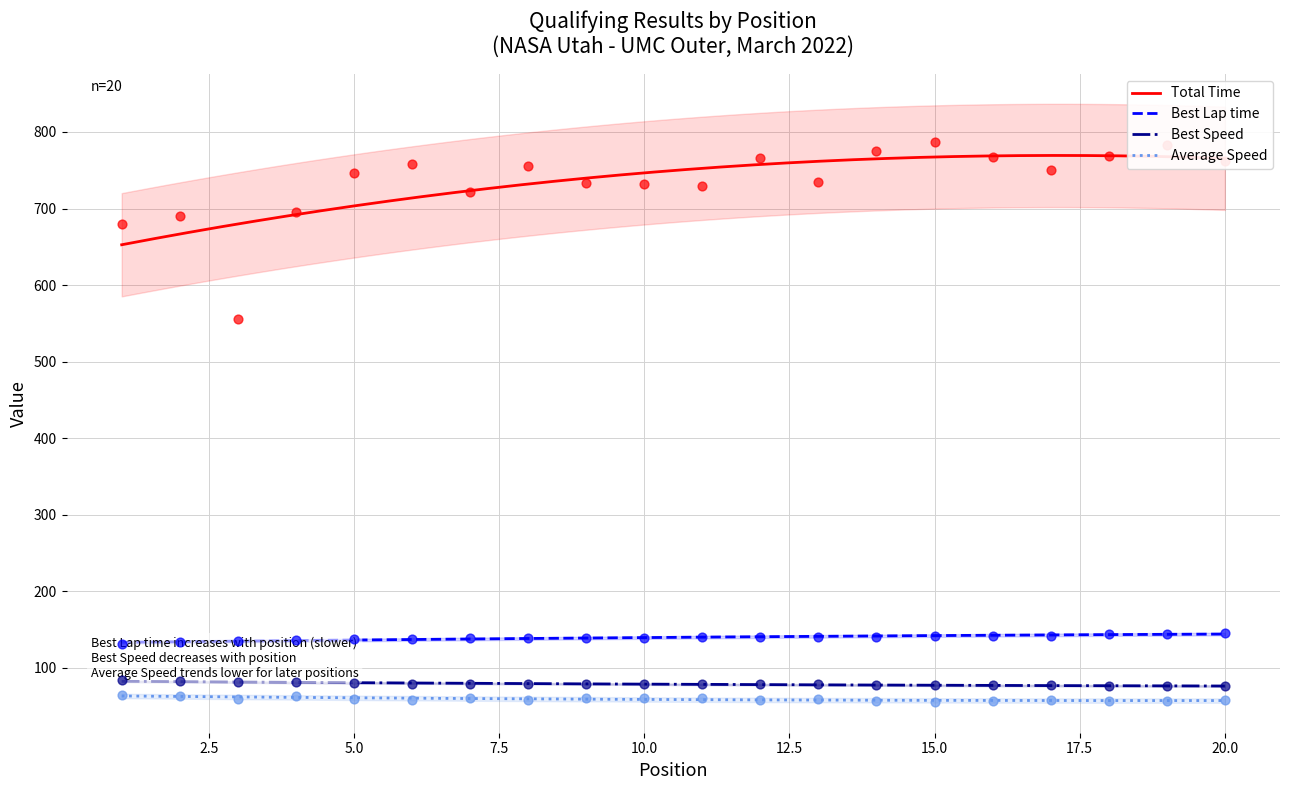

Is the value of Best Speed at 13 greater than the value of Total Time at 2?

No